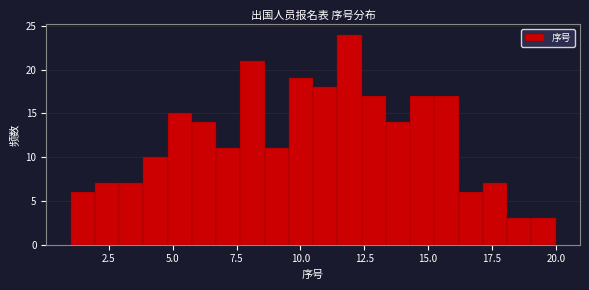

Read against the x-axis, roughly where is the centre of the tallest bar?

12.0